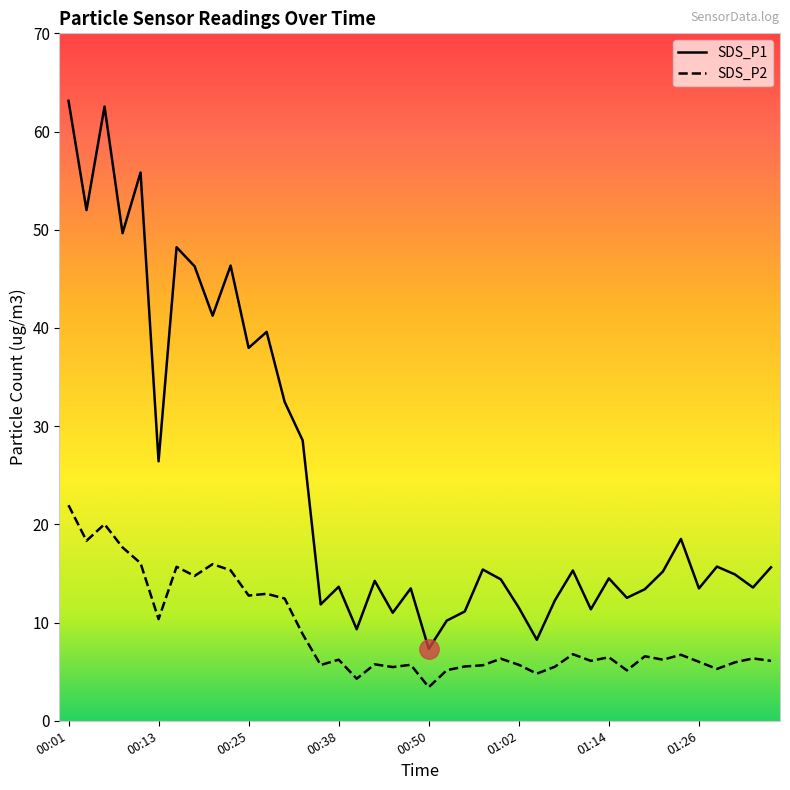

What is the sum of the SDS_P2 values at 01:17 and 00:43?

10.9